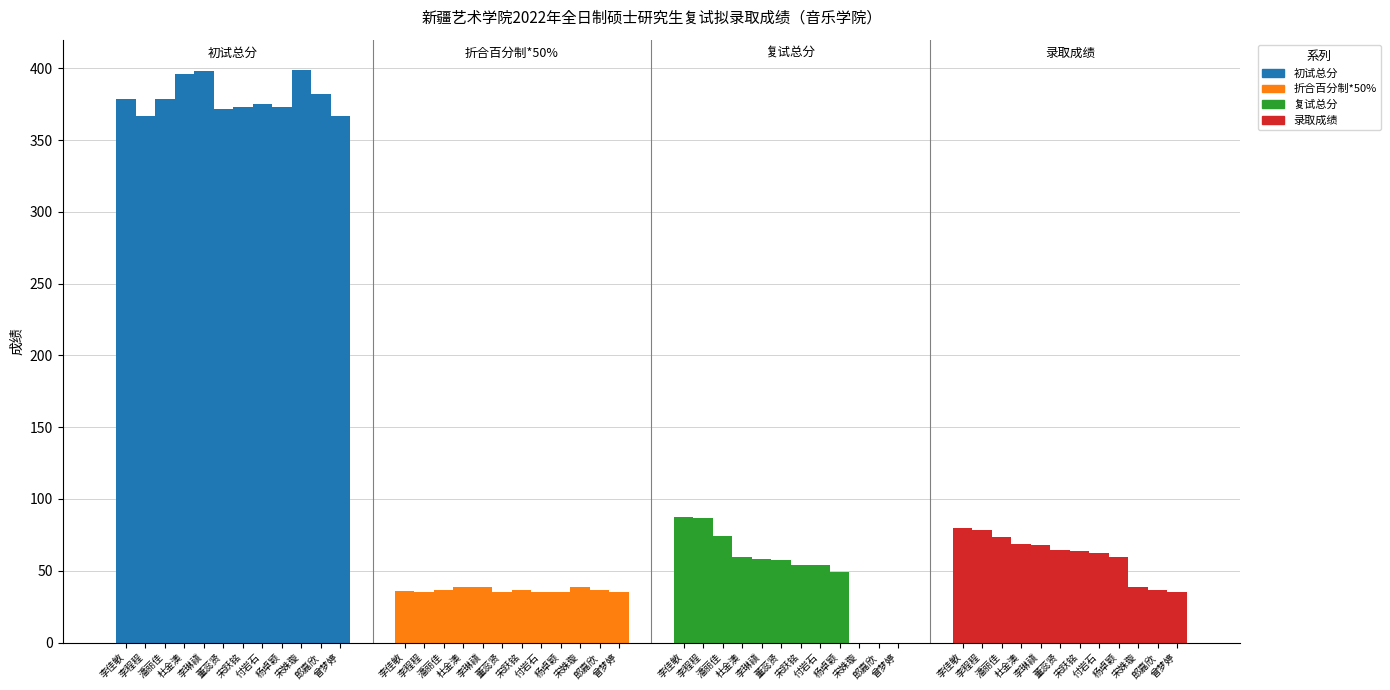

At 宋姝璇, list the series in order from smallest to largest.

复试总分, 折合百分制*50%, 录取成绩, 初试总分